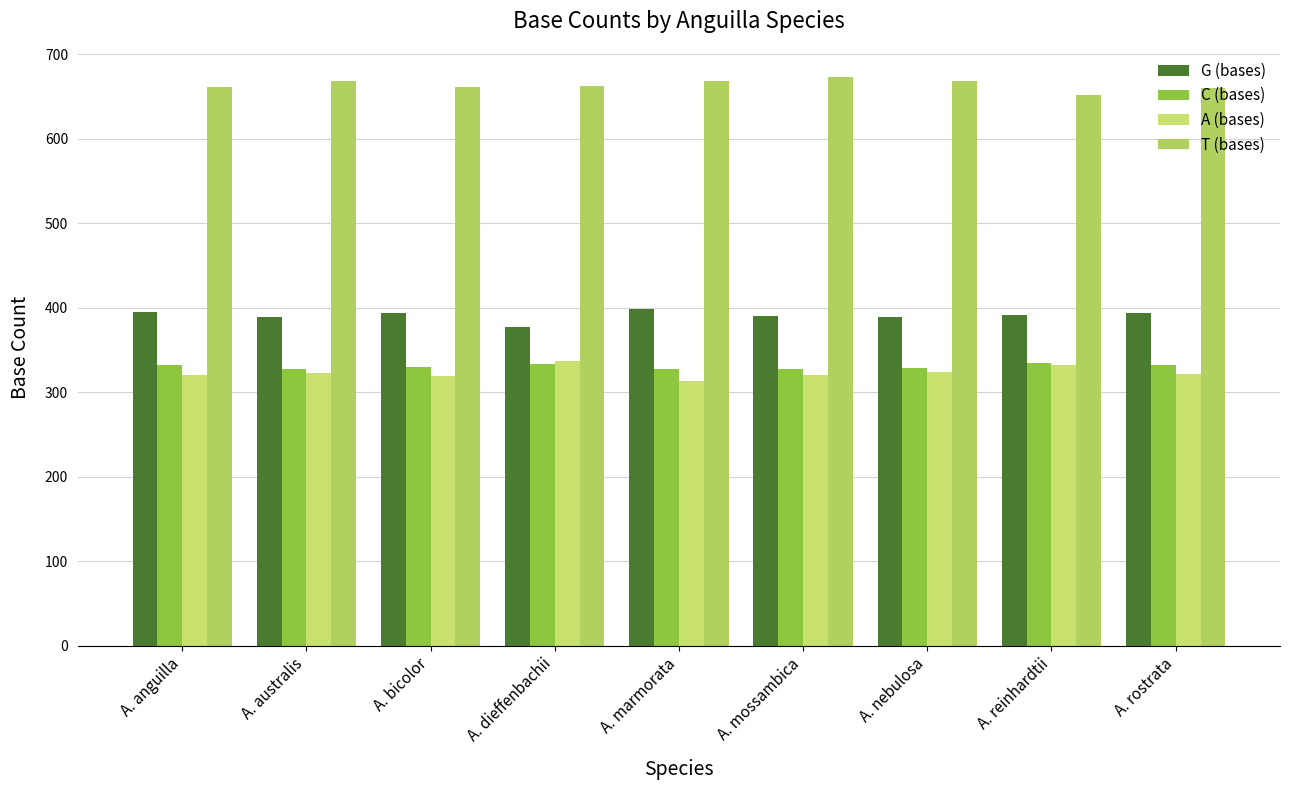

Is it true that T (bases) equals 334 at A. dieffenbachii?

False